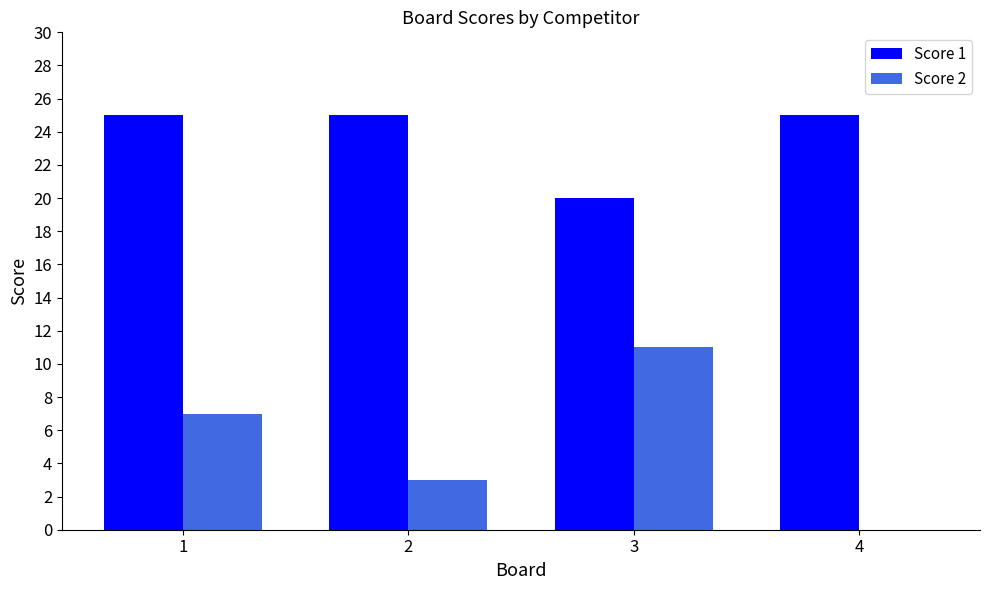

The value of Score 2 at 2 is 4. True or false?

False